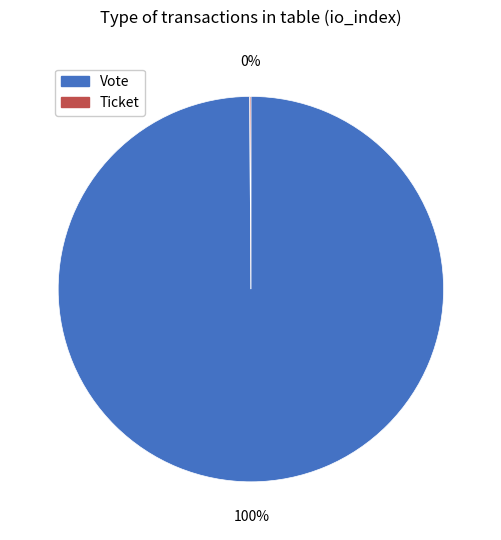

True or false: Vote accounts for 100% of the total.

True